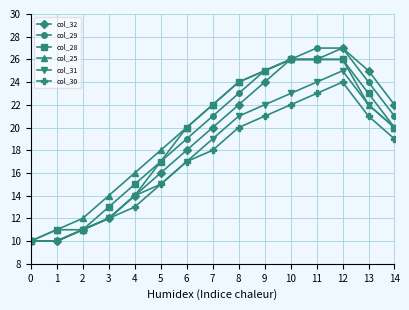

What is the value of the col_32 point at the 3rd from the left?

11